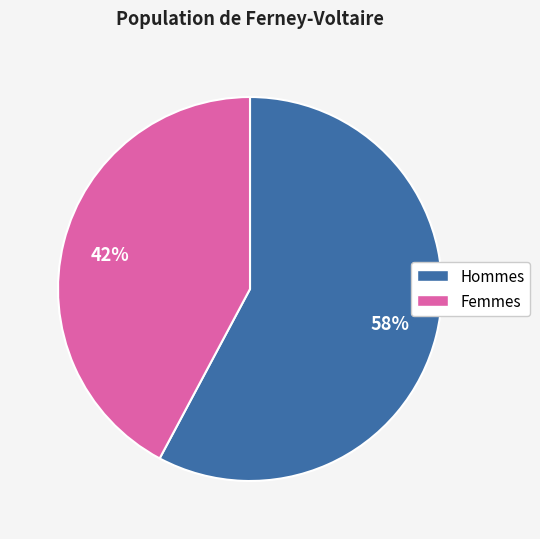

To the nearest percent, what is the difference between the largest and smallest slice percentages?

16%